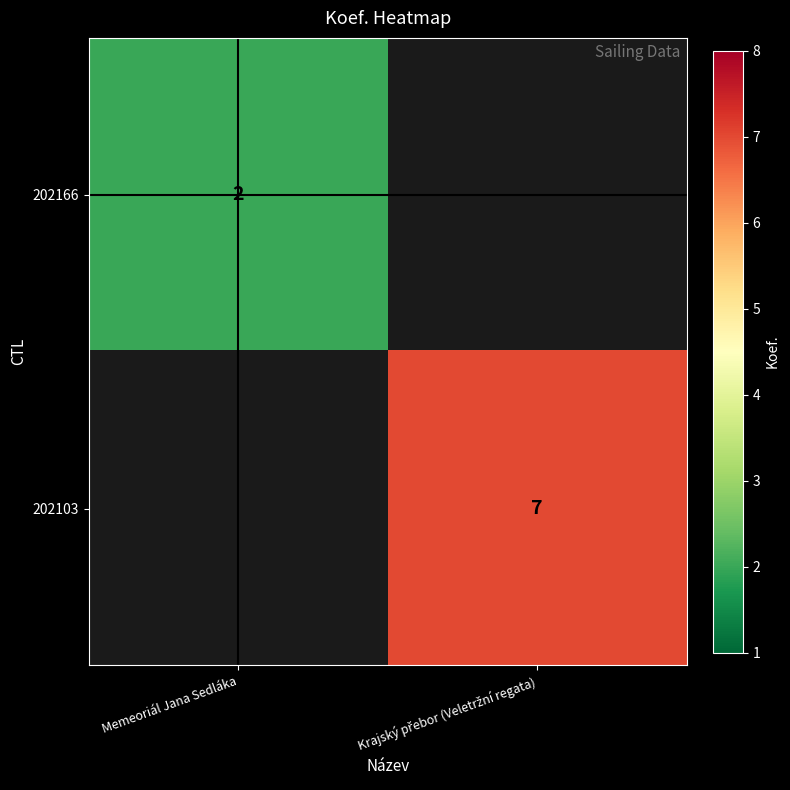

True or false: 202166 has a value of 2 at Memeoriál Jana Sedláka.

True